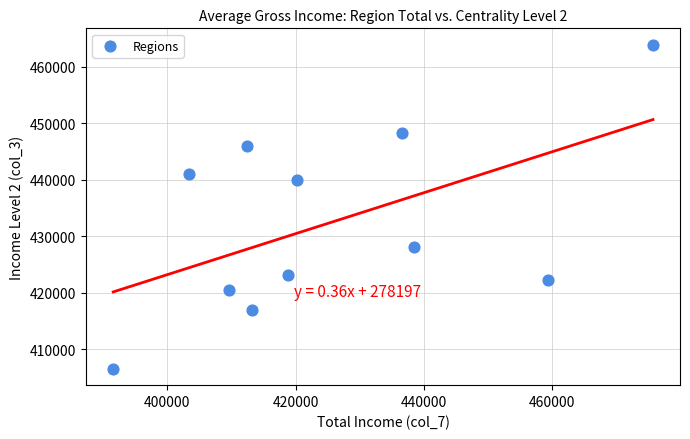

What is the range of X values (max minus min)?

84179